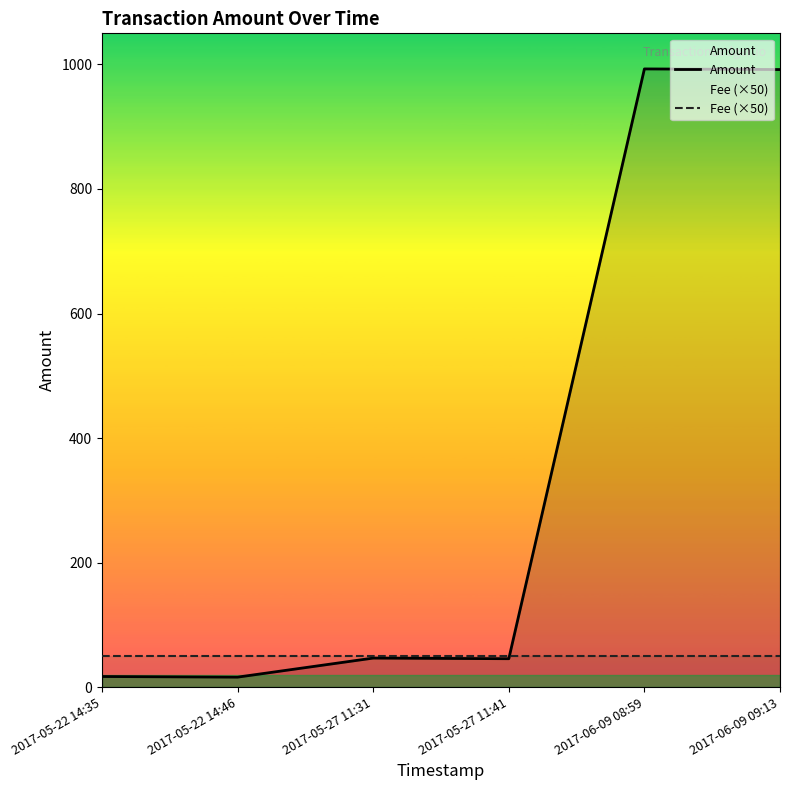

The Amount series shows 79.2 at 2017-05-27 11:31. True or false?

False